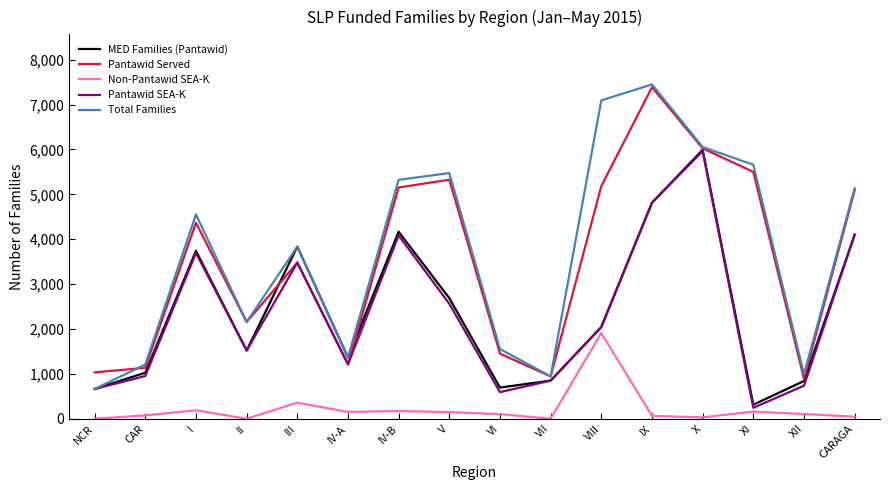

Which series has the largest total across all categories?

Total Families